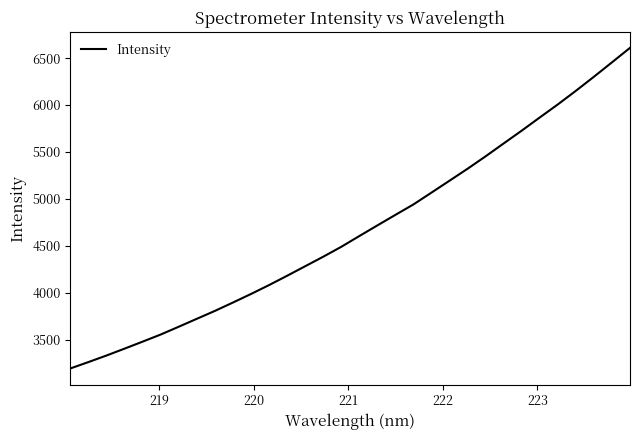

What is the minimum value shown in the chart?

3193.1